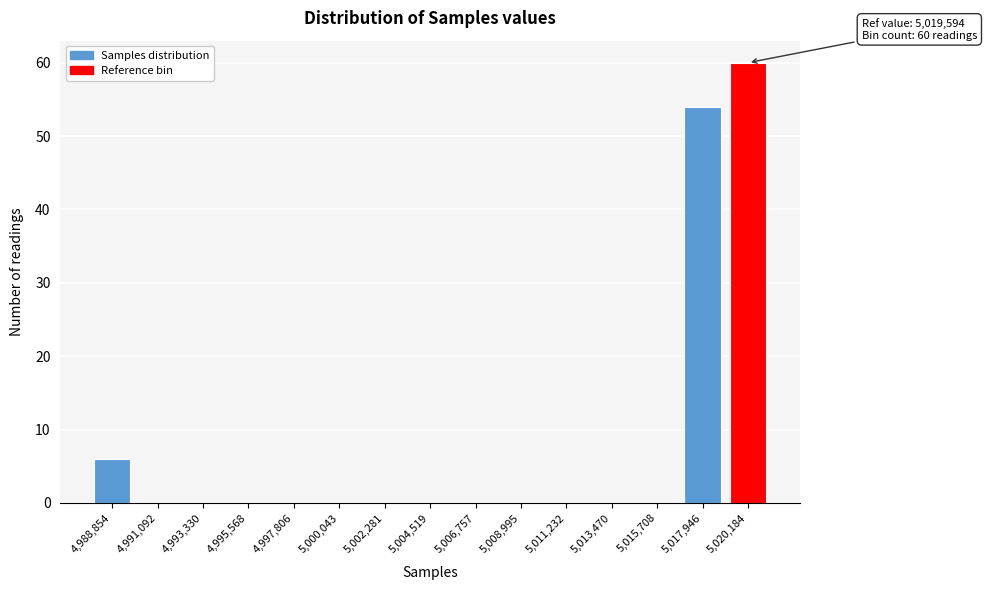

Reading left to right, extract all data points from this chart.

4,988,854=6	4,991,092=0	4,993,330=0	4,995,568=0	4,997,806=0	5,000,043=0	5,002,281=0	5,004,519=0	5,006,757=0	5,008,995=0	5,011,232=0	5,013,470=0	5,015,708=0	5,017,946=54	5,020,184=60